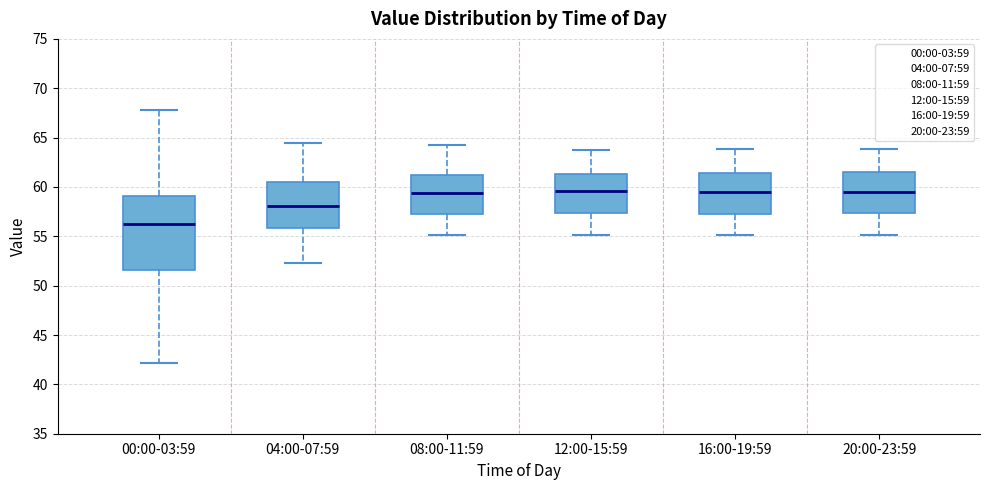

Where is the lower edge of the box for 00:00-03:59 on the y-axis? The values are not printed on the chart, so give them approximately, as read against the axis.

51.5